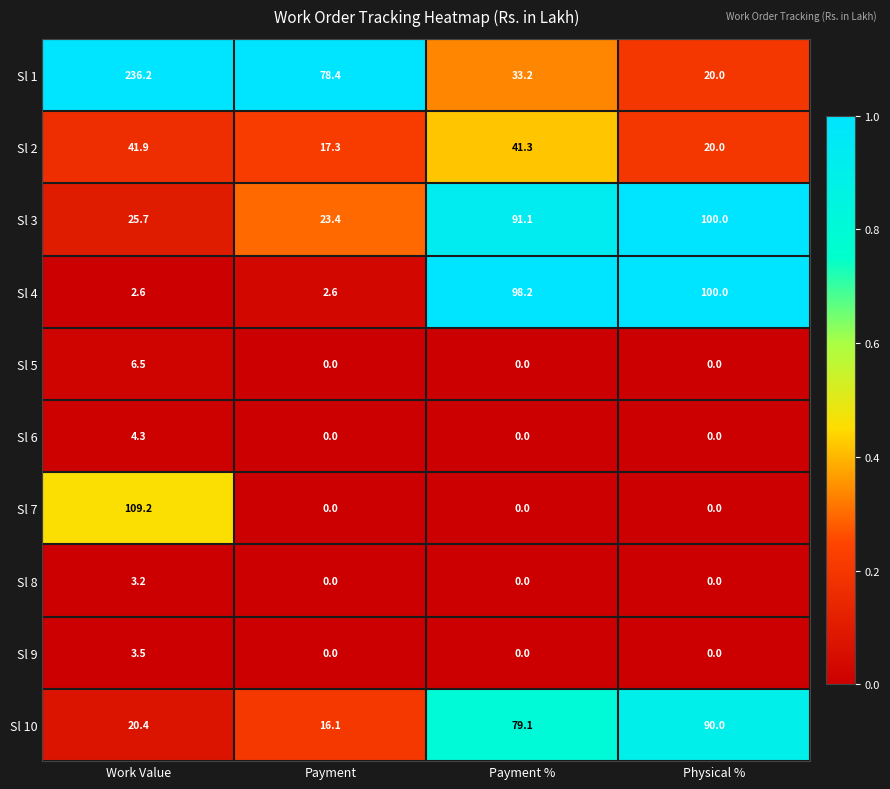

At which category is the sum across all series the highest?

Work Value